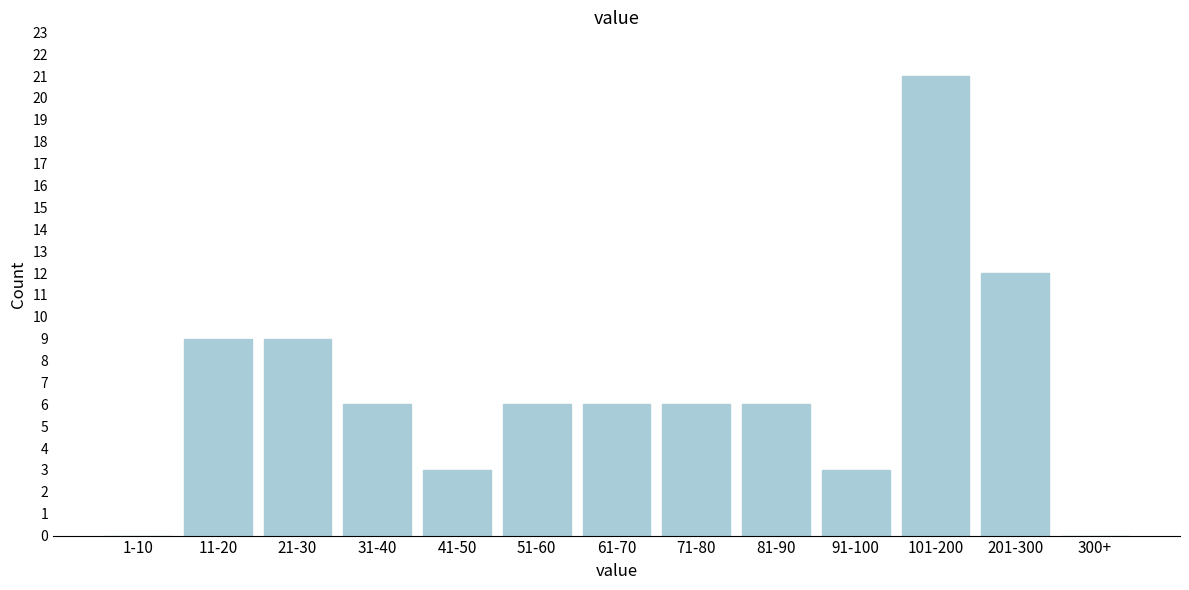

Reading left to right, extract all data points from this chart.

1-10=0	11-20=9	21-30=9	31-40=6	41-50=3	51-60=6	61-70=6	71-80=6	81-90=6	91-100=3	101-200=21	201-300=12	300+=0